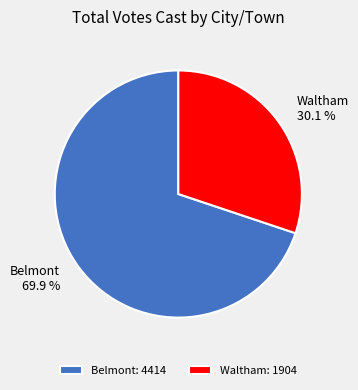

Rank the categories by value from lowest to highest.

Waltham, Belmont